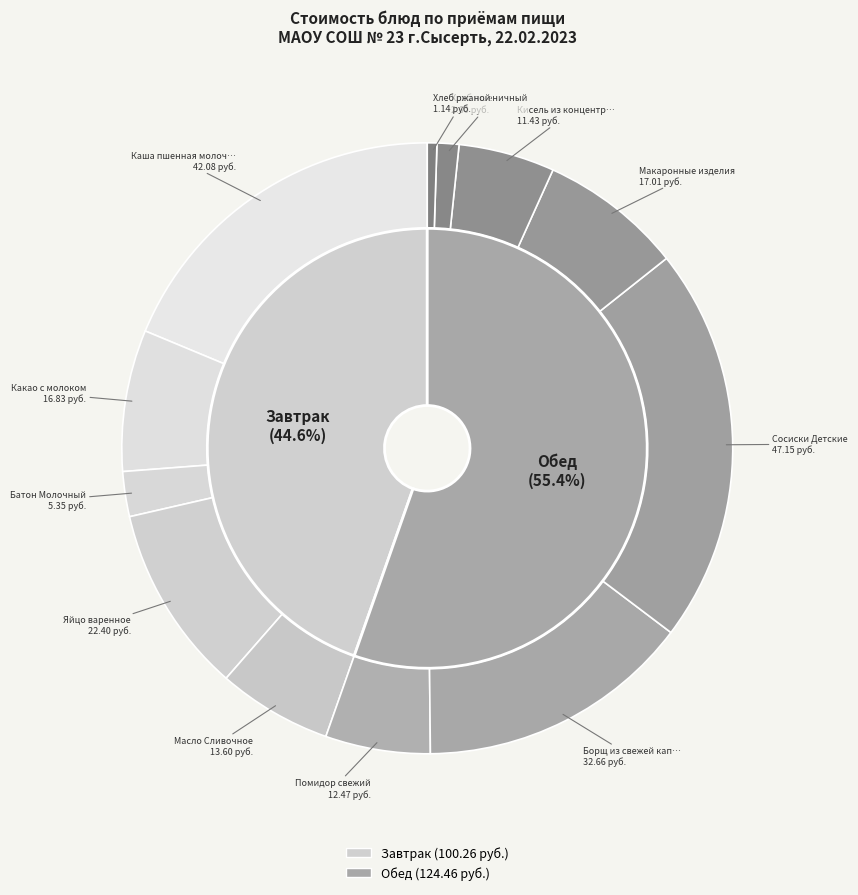

Is there a majority slice in this chart?

No